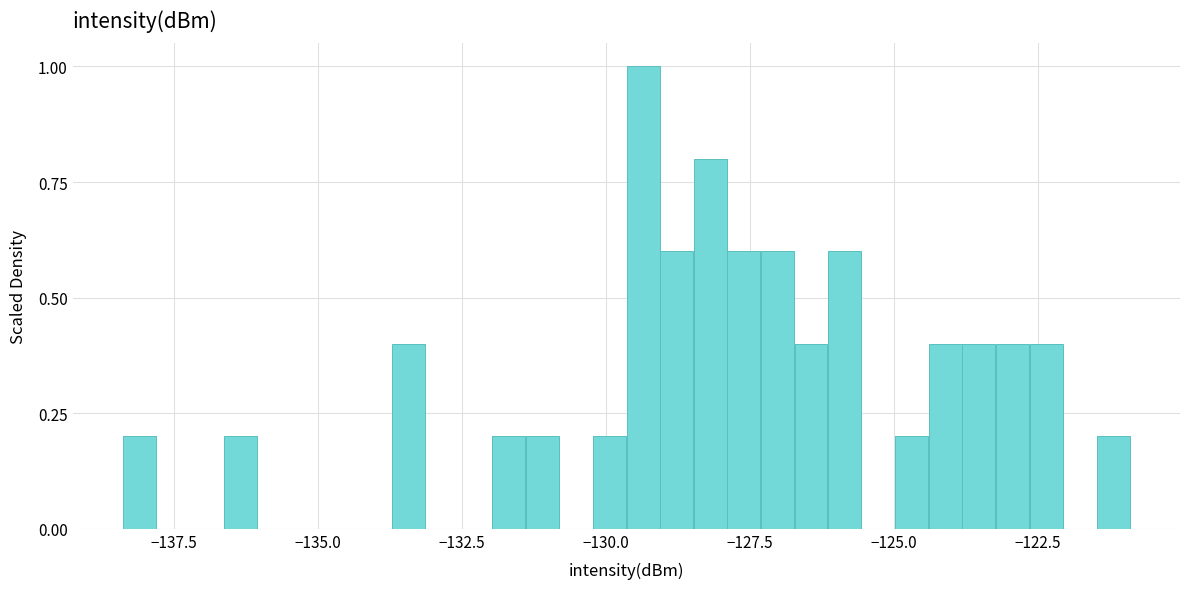

Around what value on the x-axis is the tallest bar? Give the approximate position of its centre, as read against the axis.

-129.5